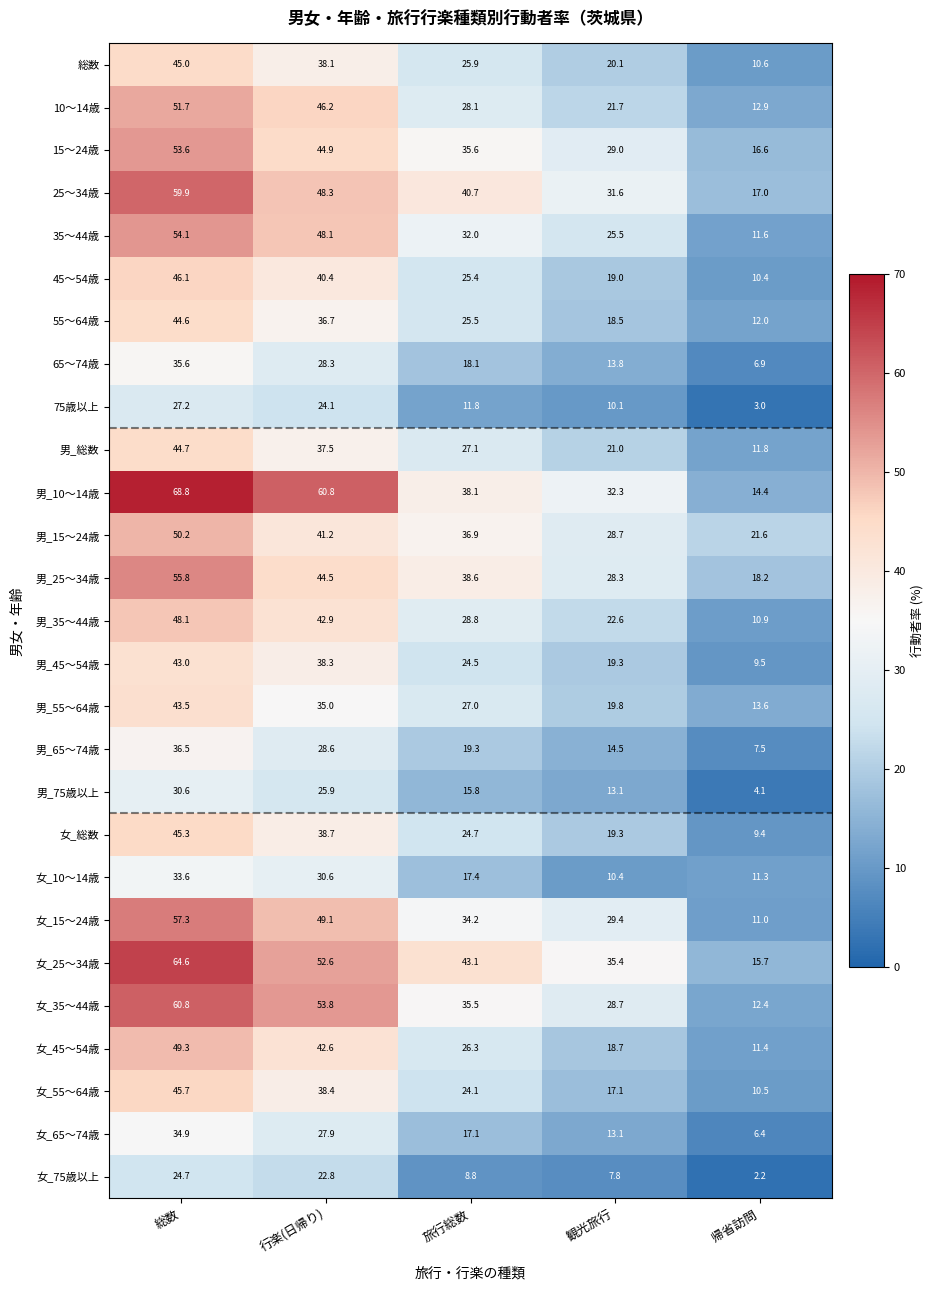

Read the 女_45～54歳 value at 行楽(日帰り).

42.6